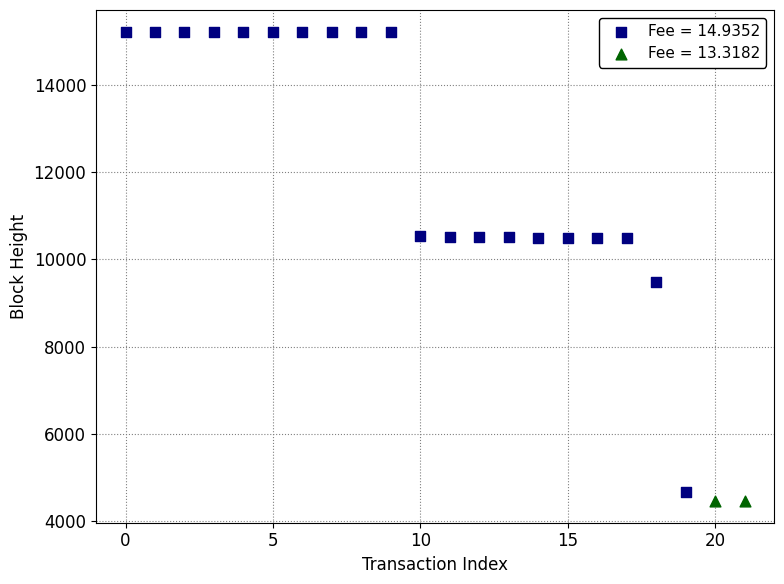

Which series reaches the maximum Y coordinate?

Fee = 14.9352